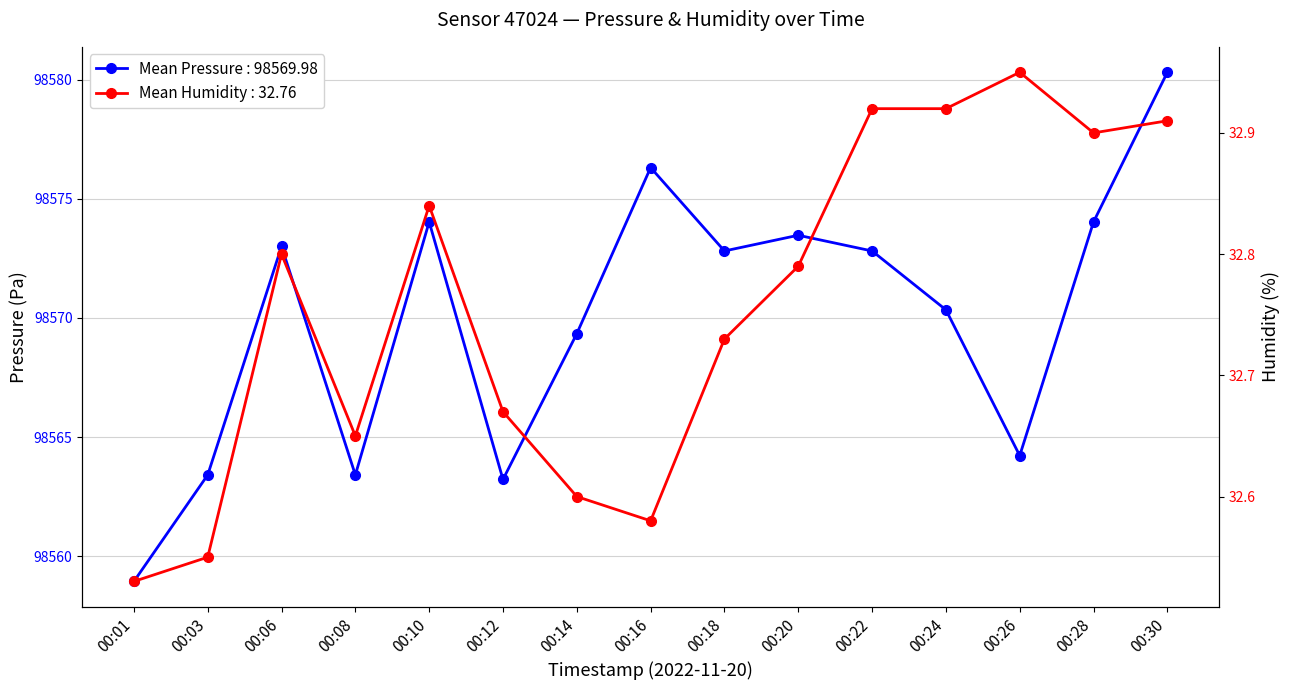

At which category does humidity reach its first local peak?

00:06